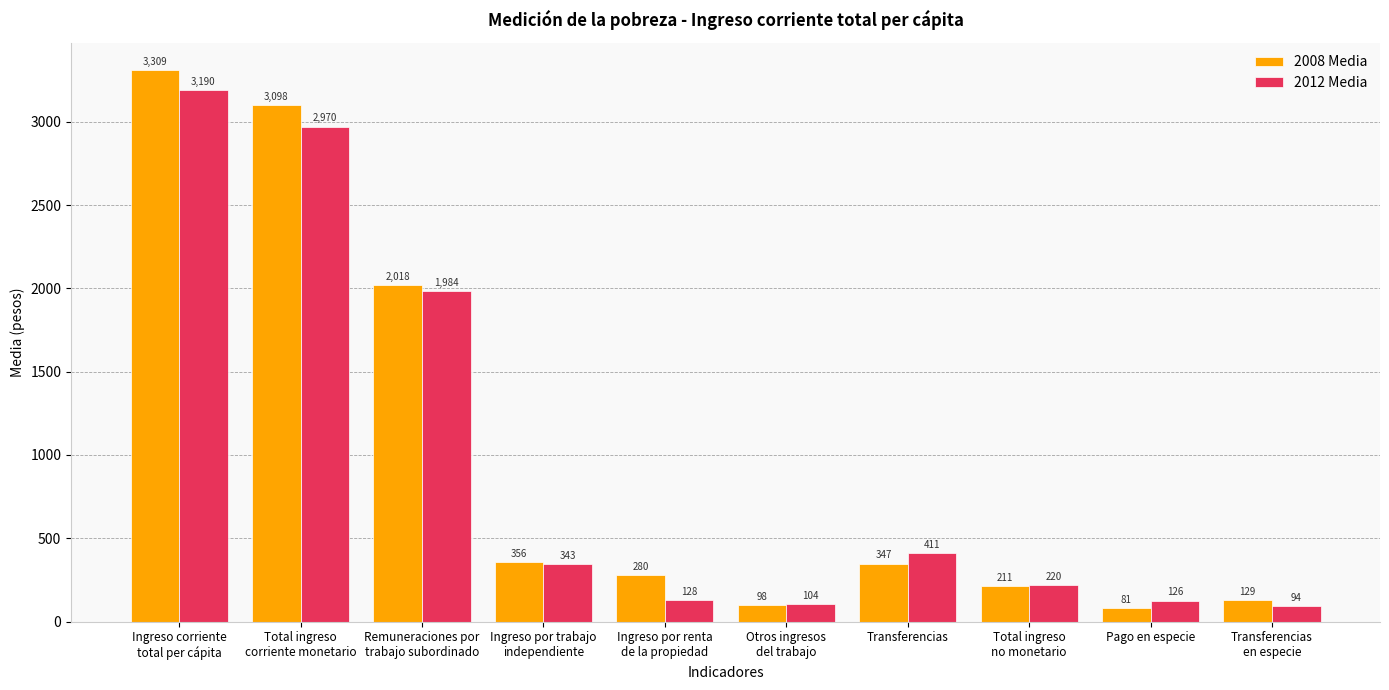

How many bars are there in total?

20